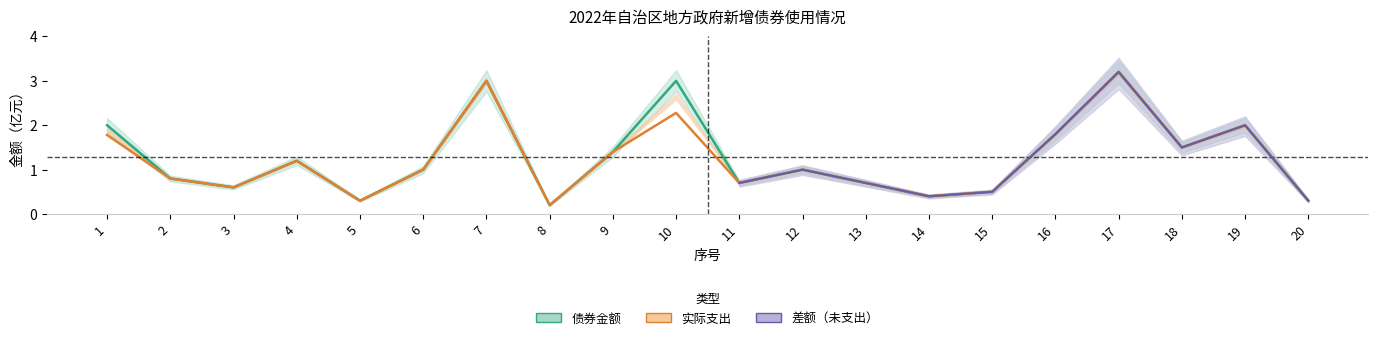

Rank the series at 8 from lowest to highest value.

债券金额, 实际支出